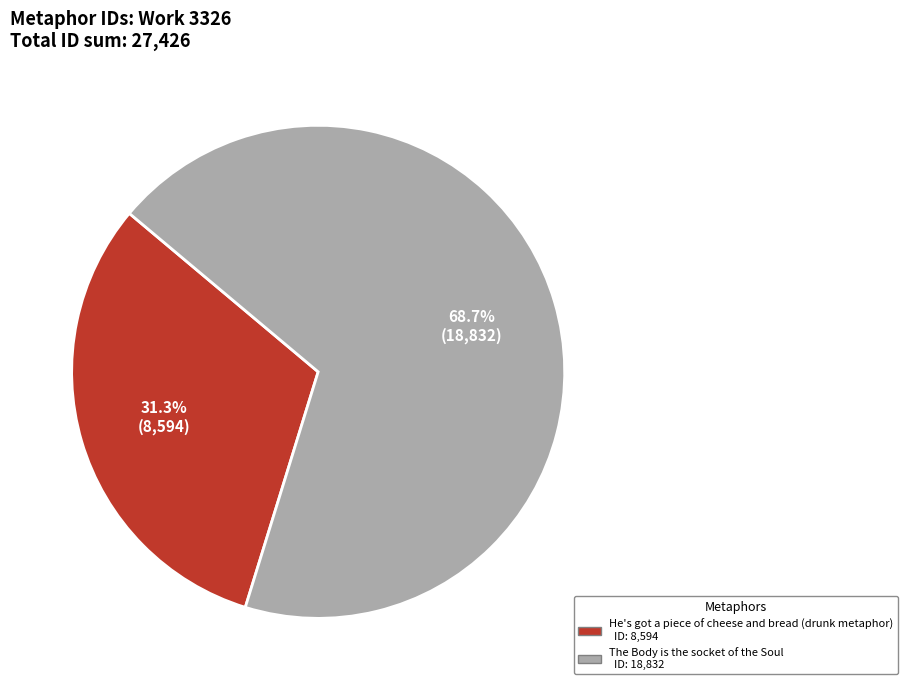

How many slices are in this pie chart?

2